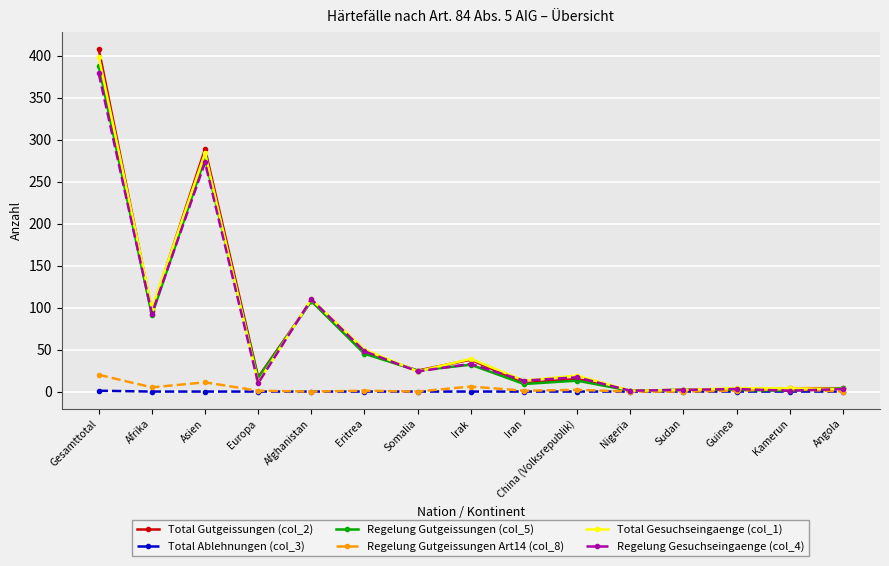

What is the label of the 2nd point from the right?

Kamerun